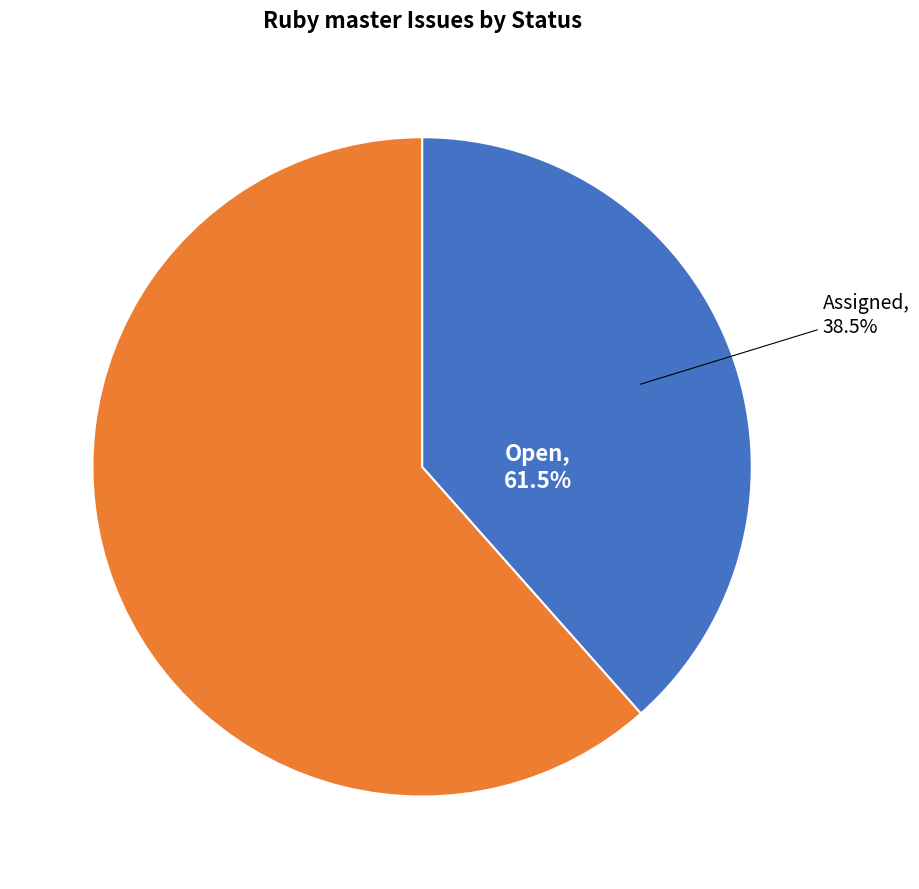

Is the sum of Assigned and Open greater than half?

Yes